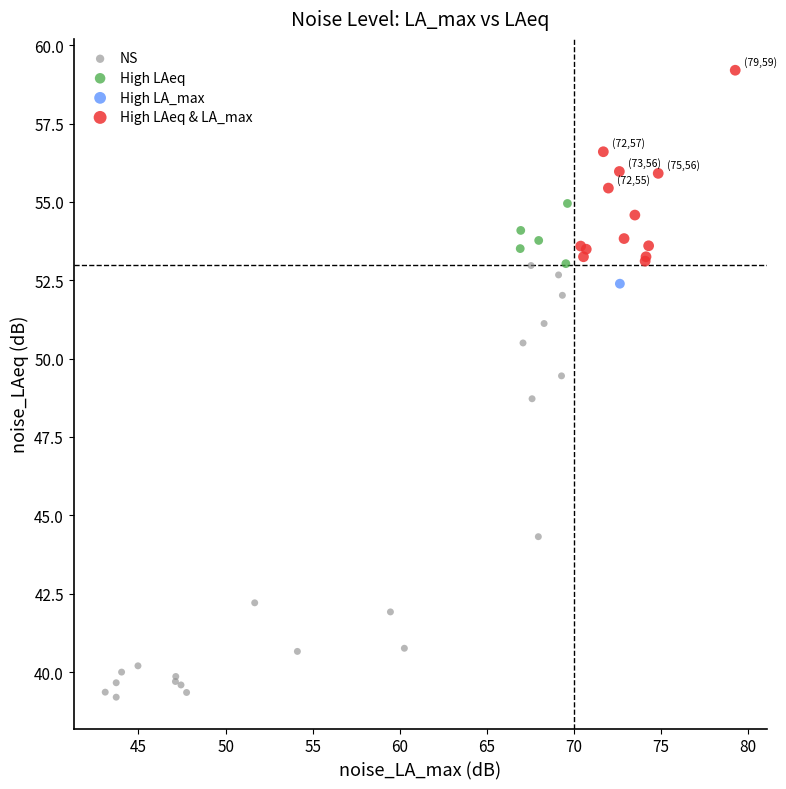

What are all the series names shown in the legend?

NS, High LAeq, High LA_max, High LAeq & LA_max